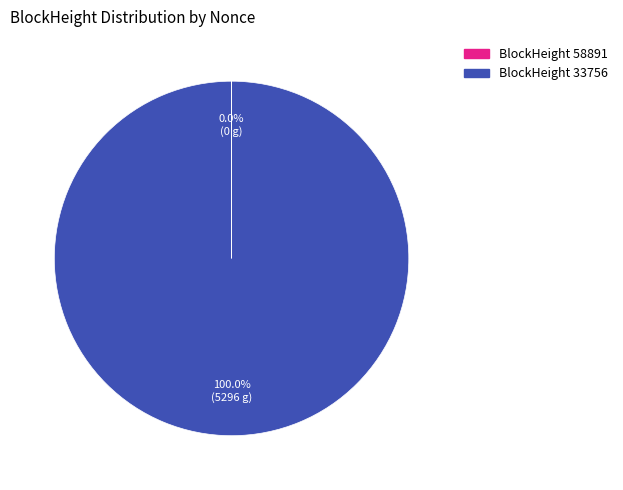

Which slice is the largest?

BlockHeight 33756